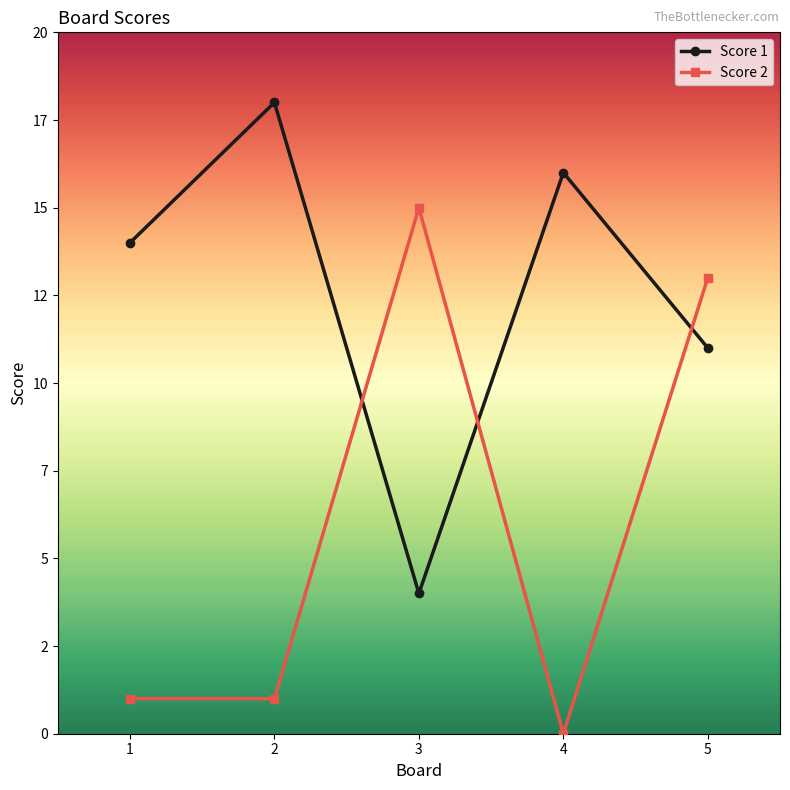

What are all the series names shown in the legend?

Score 1, Score 2